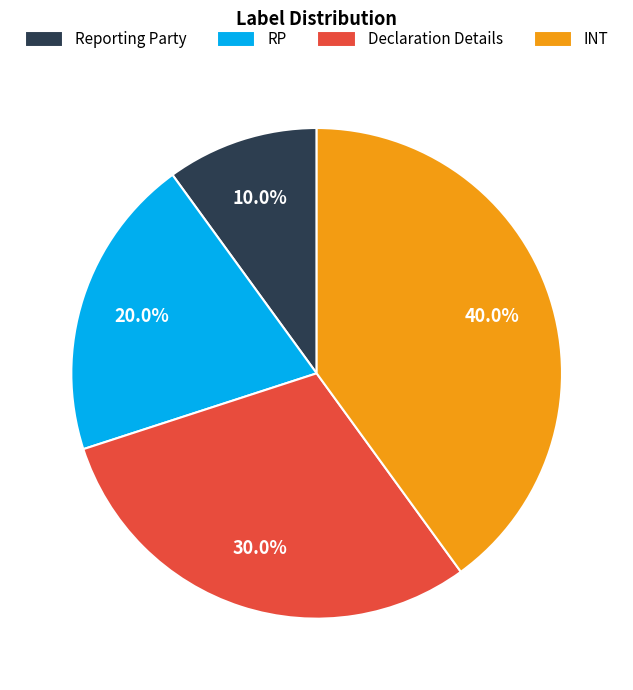

How many segments does this pie chart have?

4